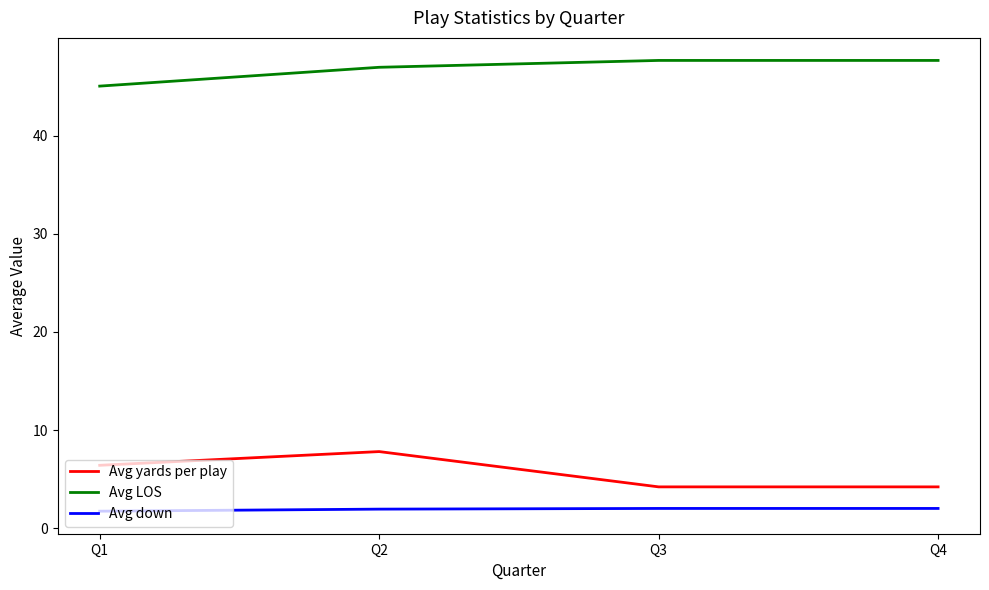

What is the maximum value shown in the chart?

47.7